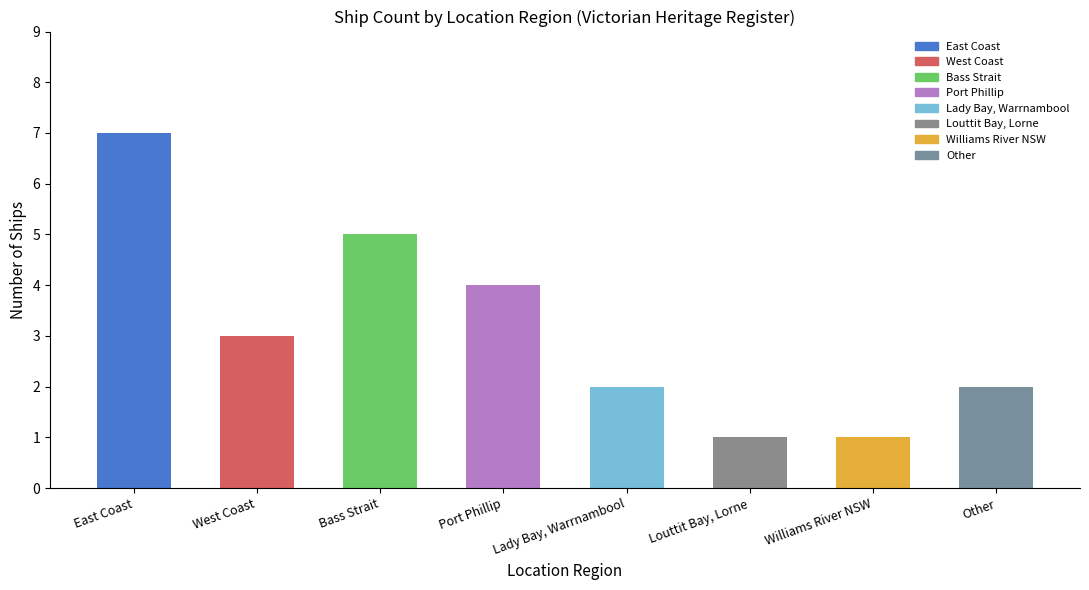

Reading left to right, what are all the values shown in this chart?

7	3	5	4	2	1	1	2